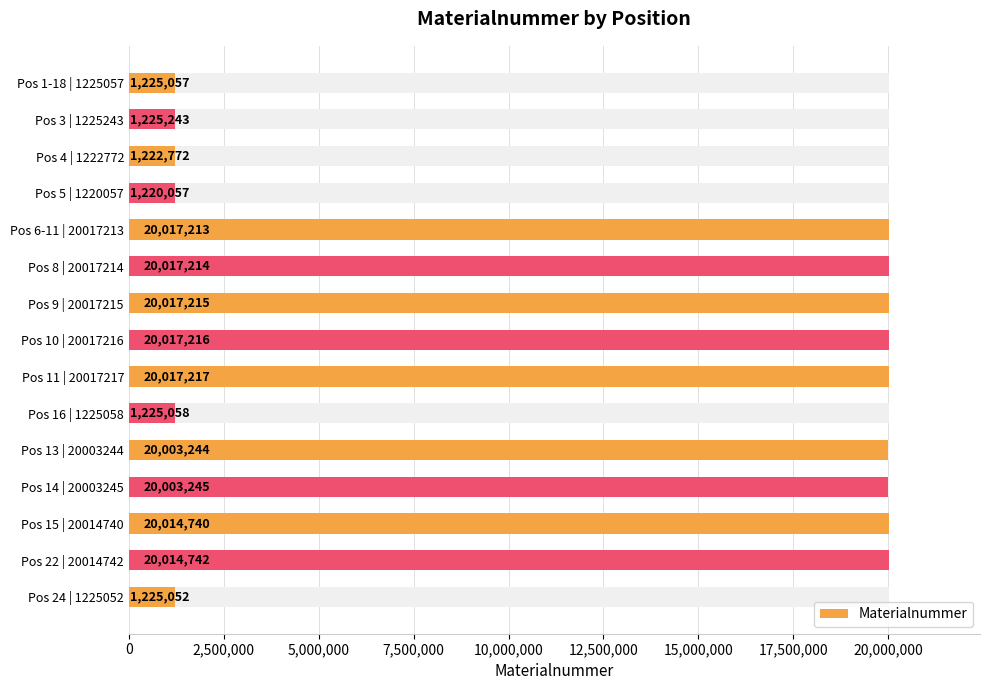

Is it true that the value at Pos 9 | 20017215 is 20017215?

True